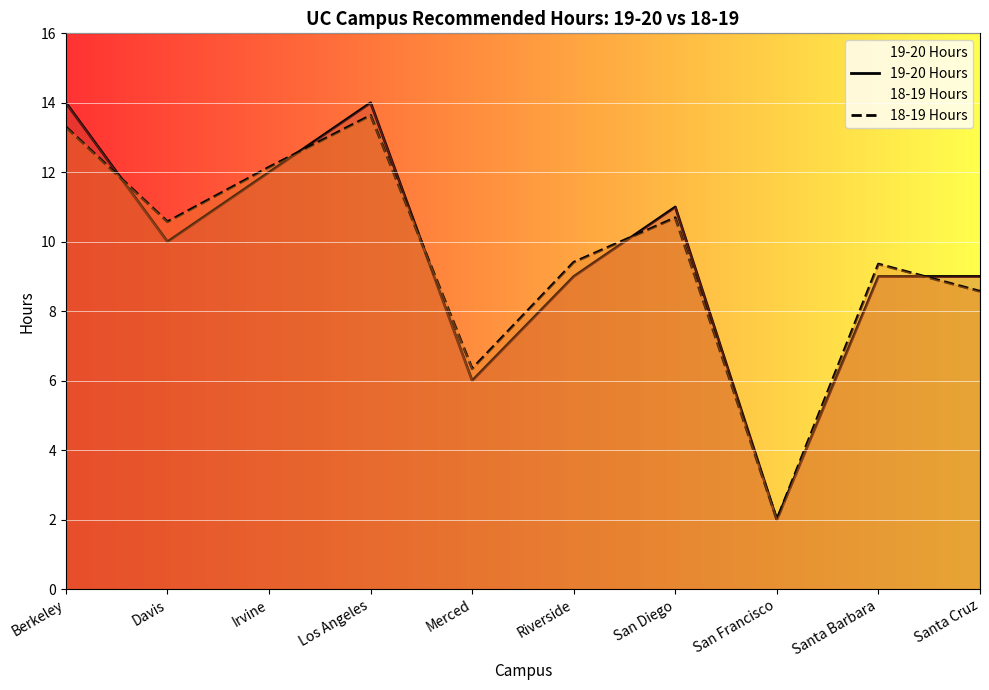

The value of 18-19 Hours at Berkeley is 13.3. True or false?

True